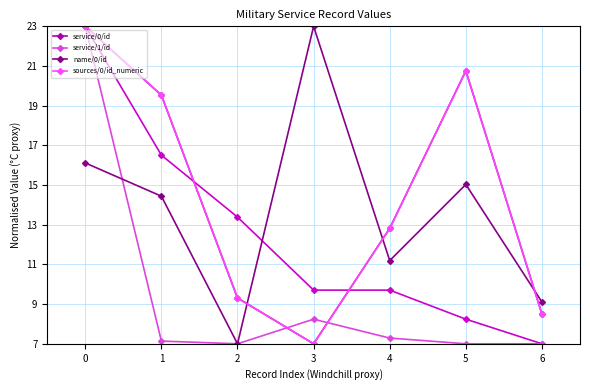

How many times do sources/0/id_numeric and name/0/id cross each other?

3